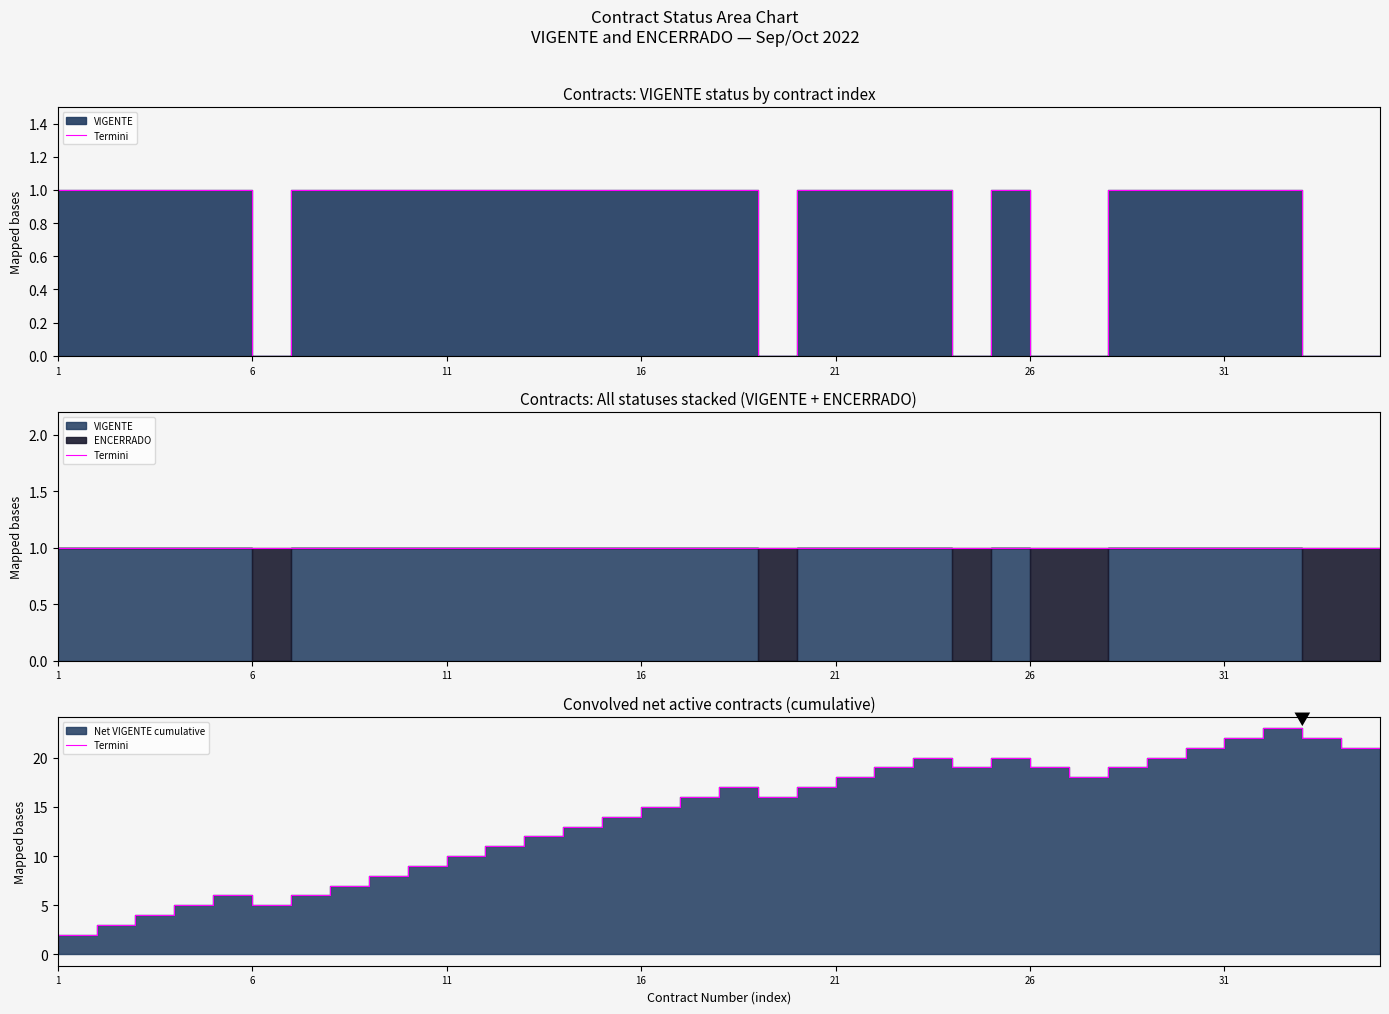

Count the number of categories in the chart.

35